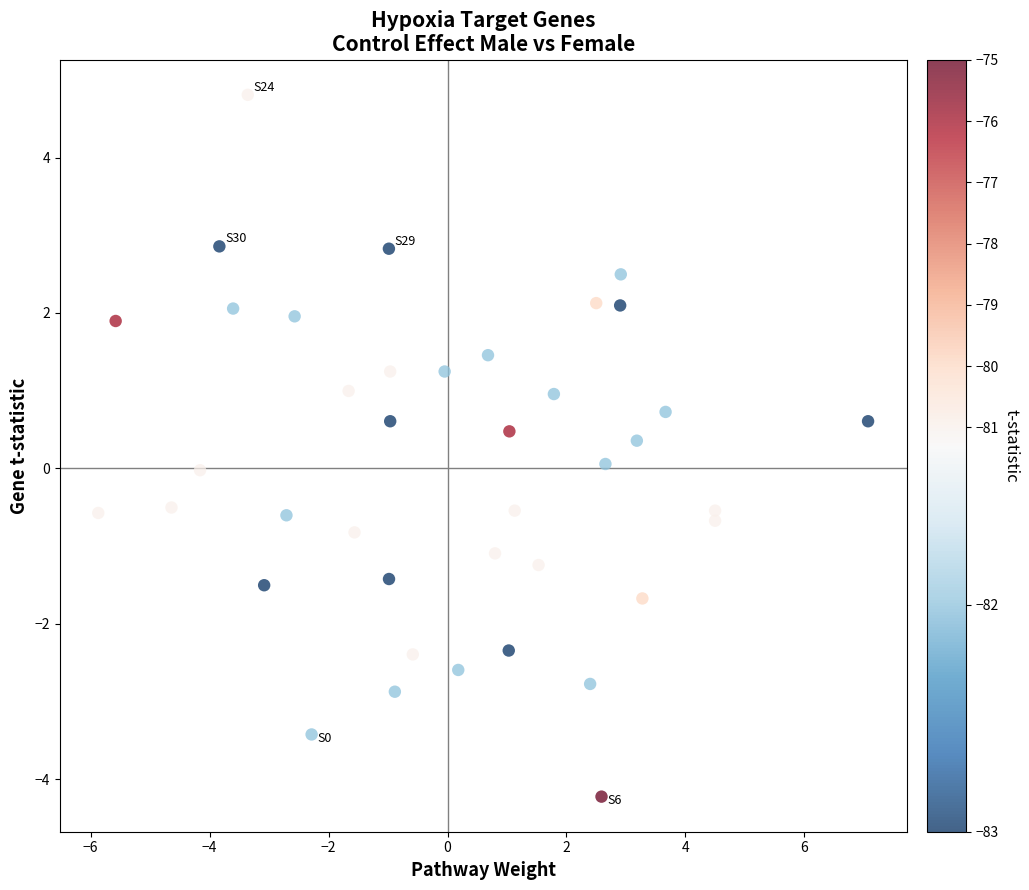

What is the range of Y values (max minus min)?

9.0